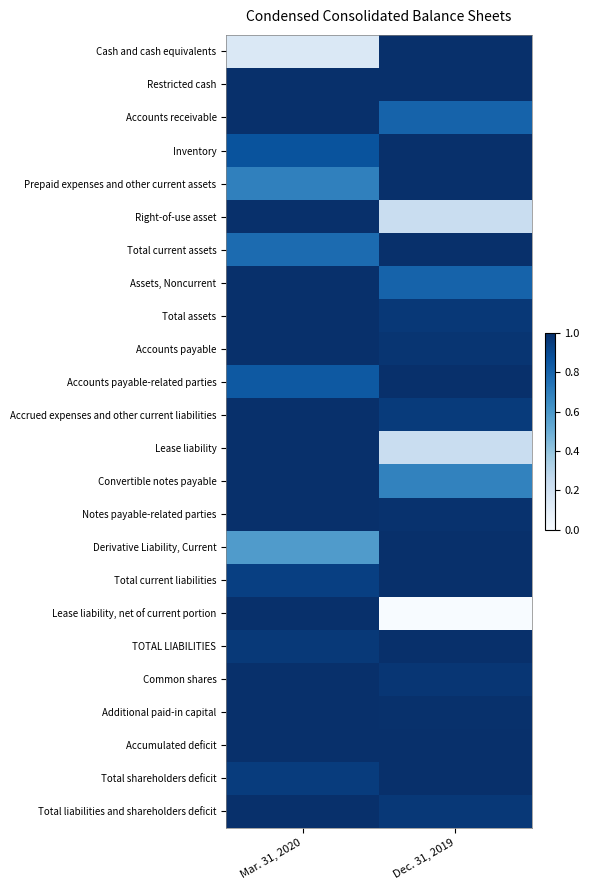

What is the spread (max minus min) of values at Dec. 31, 2019?

1.0